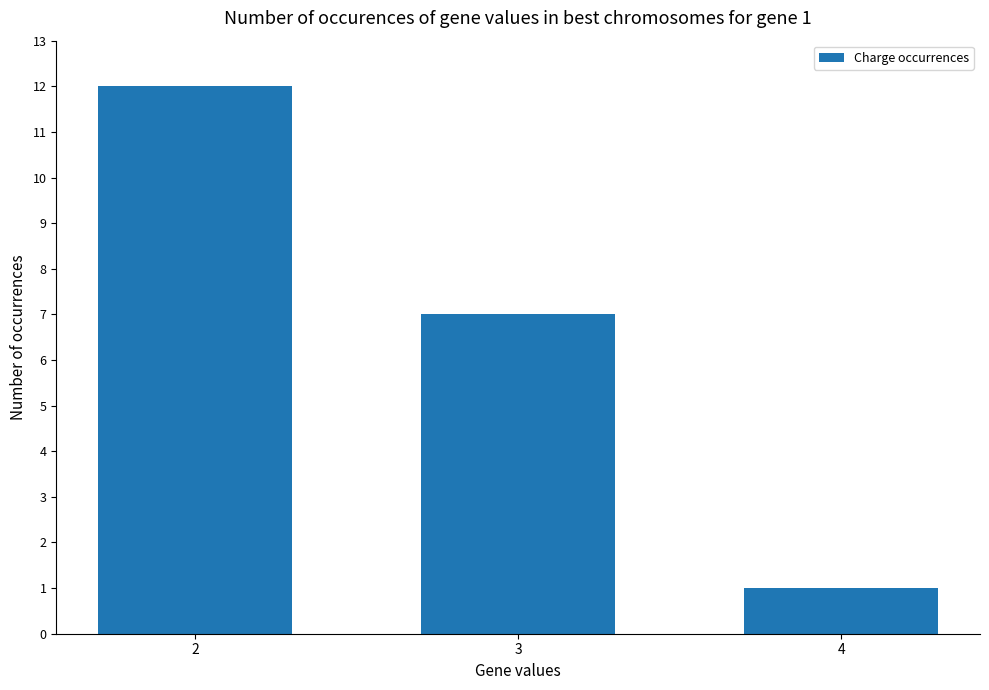

Read the value at 3, to the nearest 10.

10